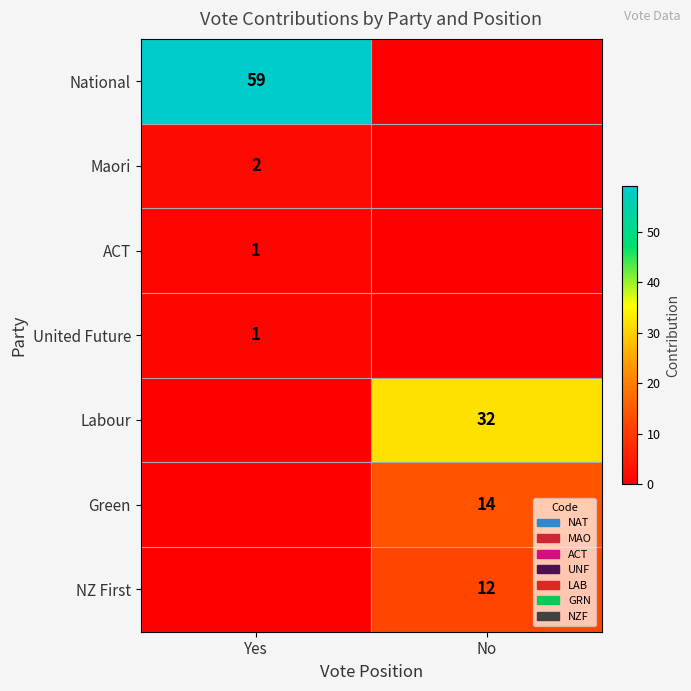

The United Future series shows 1 at Yes. True or false?

True